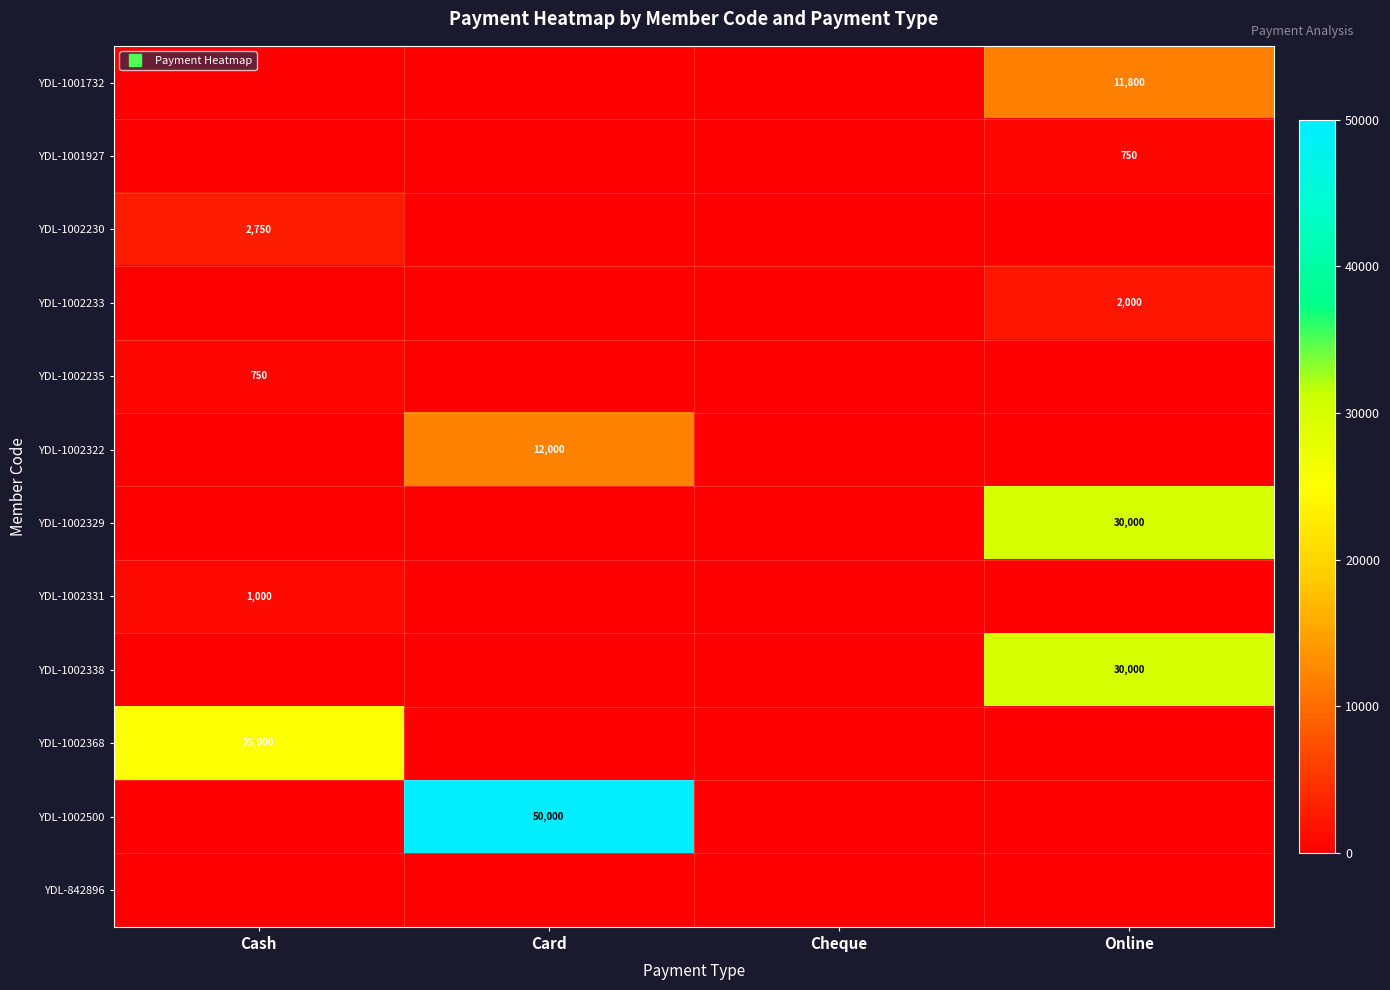

Between Card and Online, which series saw the biggest shift?

YDL-1002500